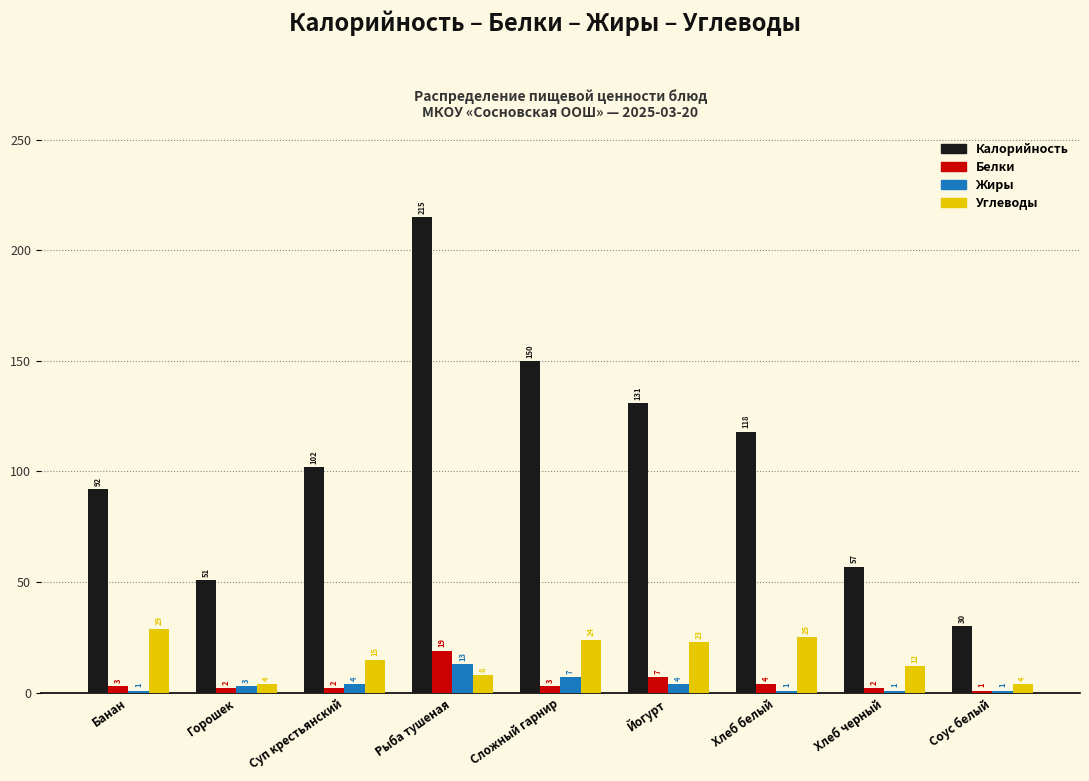

Reading left to right, what are all the values shown in this chart?

Калорийность: Банан=92	Горошек=51	Суп крестьянский=102	Рыба тушеная=215	Сложный гарнир=150	Йогурт=131	Хлеб белый=118	Хлеб черный=57	Соус белый=30
Белки: Банан=3	Горошек=2	Суп крестьянский=2	Рыба тушеная=19	Сложный гарнир=3	Йогурт=7	Хлеб белый=4	Хлеб черный=2	Соус белый=1
Жиры: Банан=1	Горошек=3	Суп крестьянский=4	Рыба тушеная=13	Сложный гарнир=7	Йогурт=4	Хлеб белый=1	Хлеб черный=1	Соус белый=1
Углеводы: Банан=29	Горошек=4	Суп крестьянский=15	Рыба тушеная=8	Сложный гарнир=24	Йогурт=23	Хлеб белый=25	Хлеб черный=12	Соус белый=4